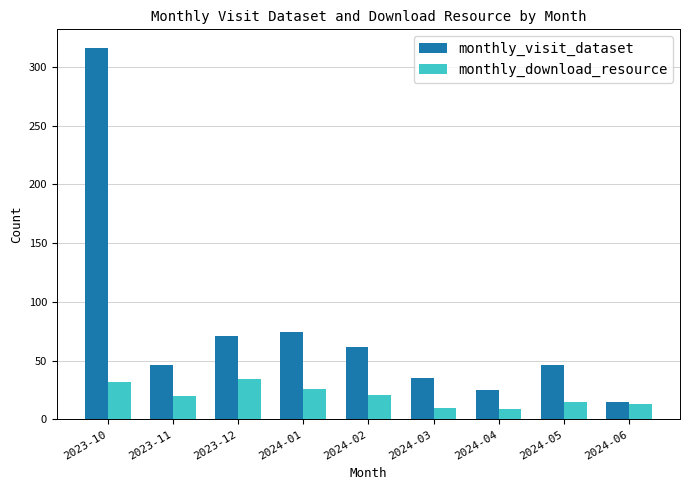

What is the sum of the monthly_visit_dataset values at 2024-01 and 2023-11?

120